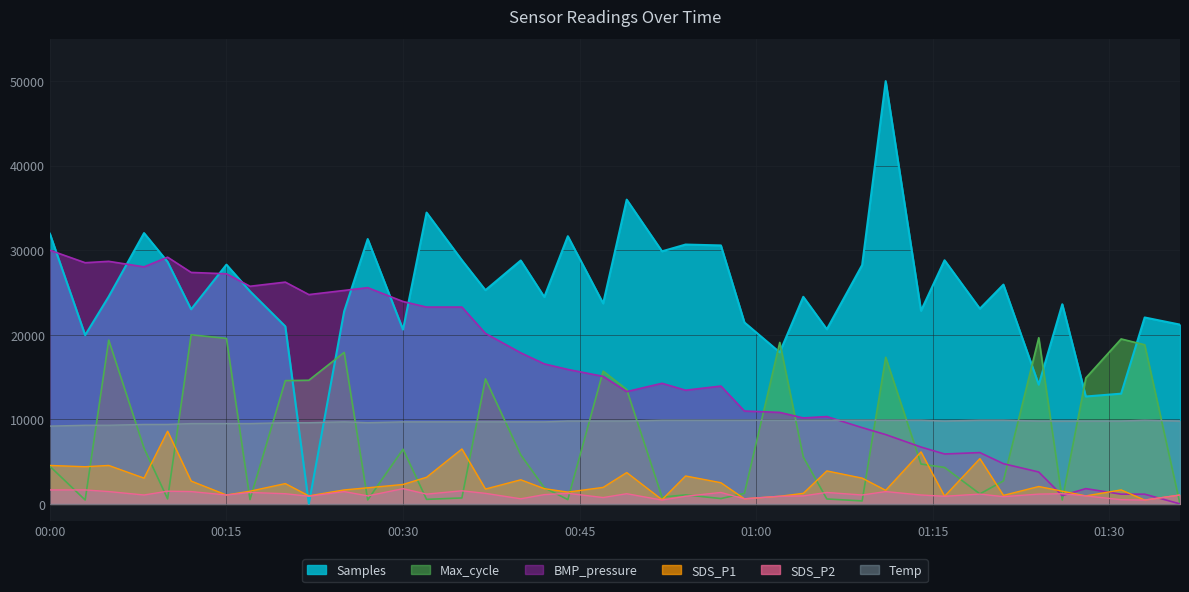

At which label does SDS_P2 reach its minimum?

2024/02/22 00:52